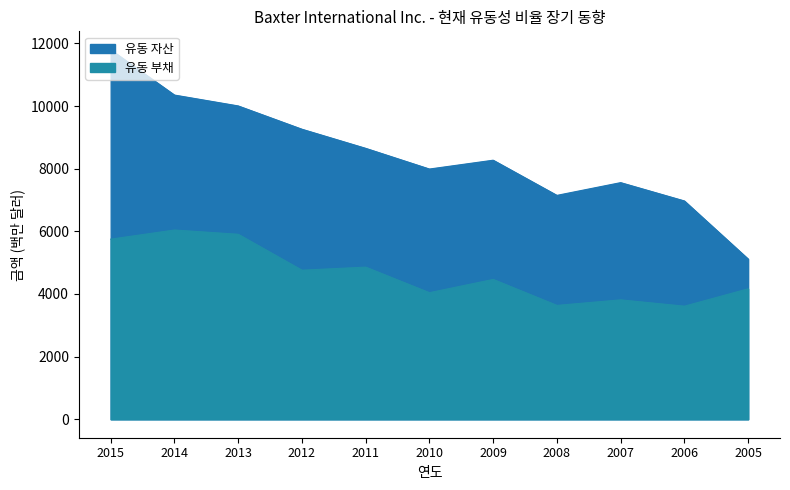

What is the average value of the 유동 부채 series?

4640